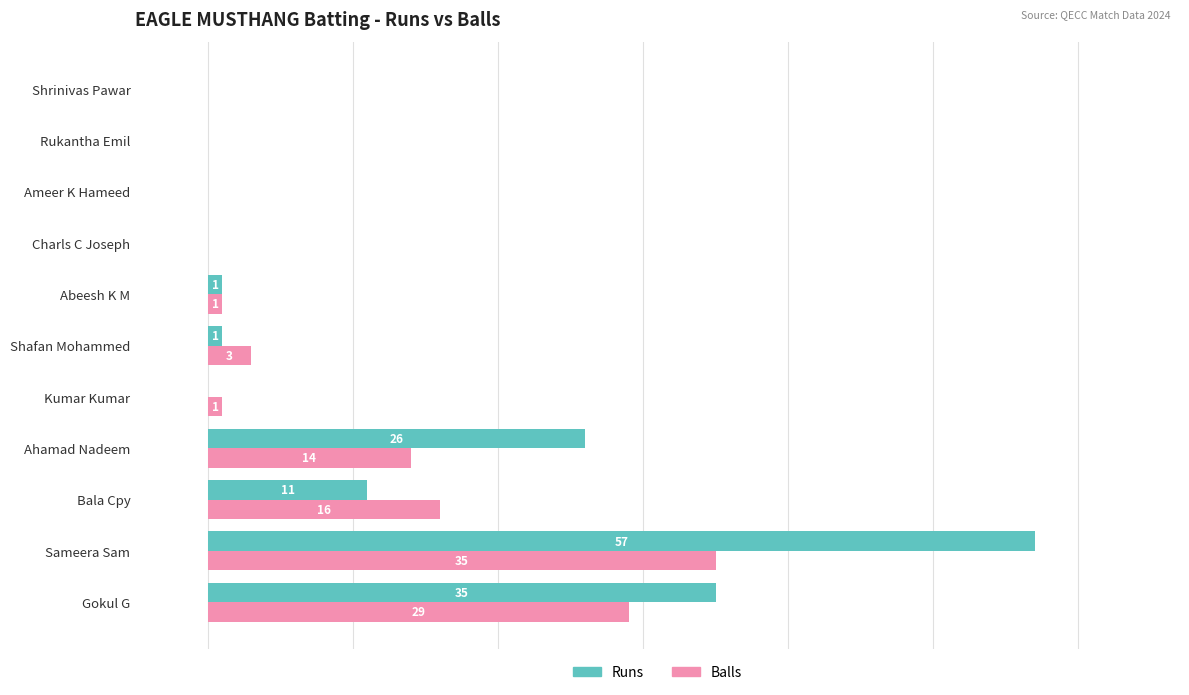

Which label corresponds to the largest value in the chart?

Sameera Sam